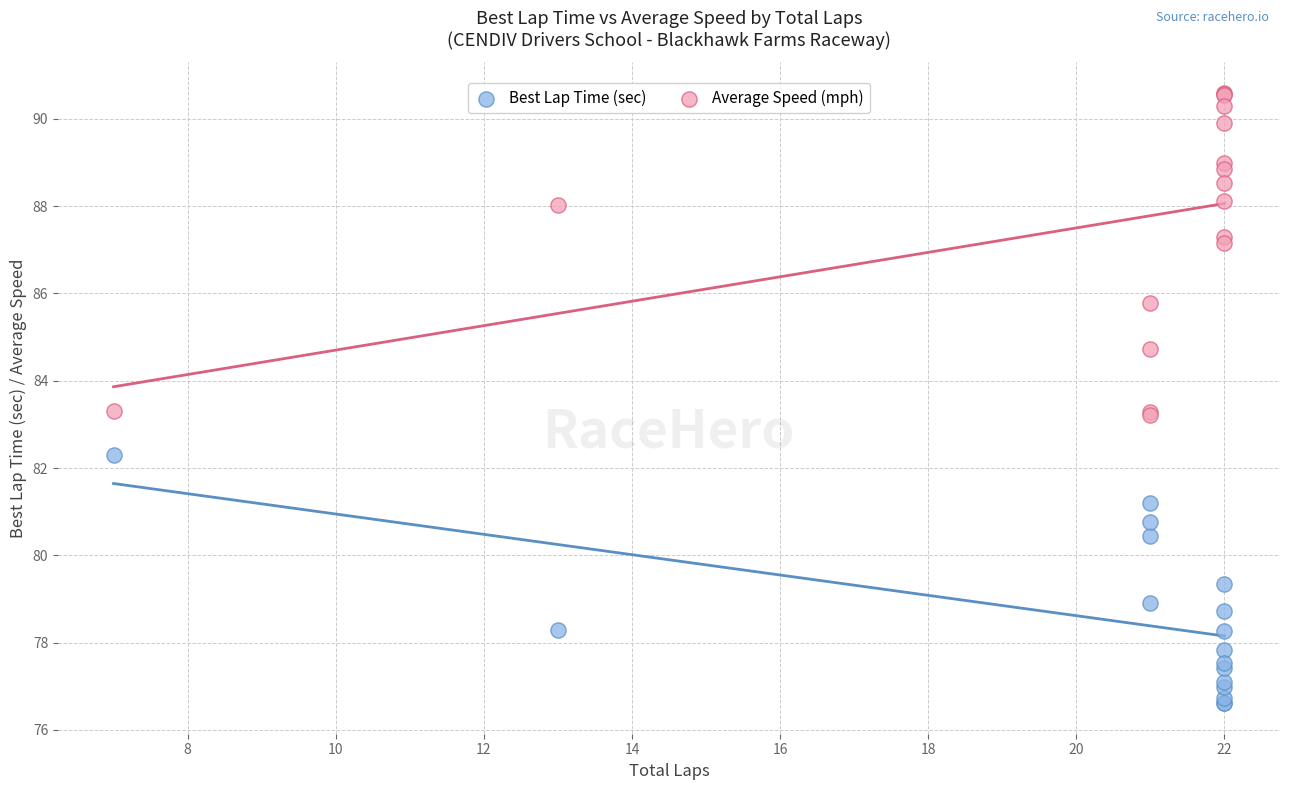

What is the X range (max minus min) for the scatter plot?

15.0